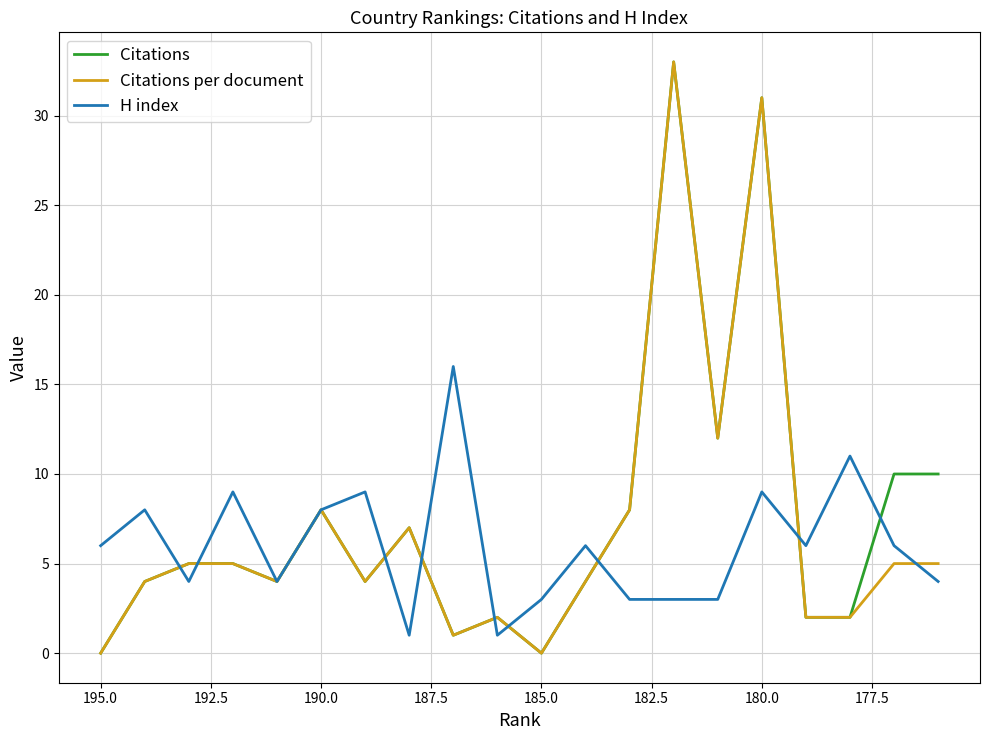

How many intersections are there between Citations and H index?

9